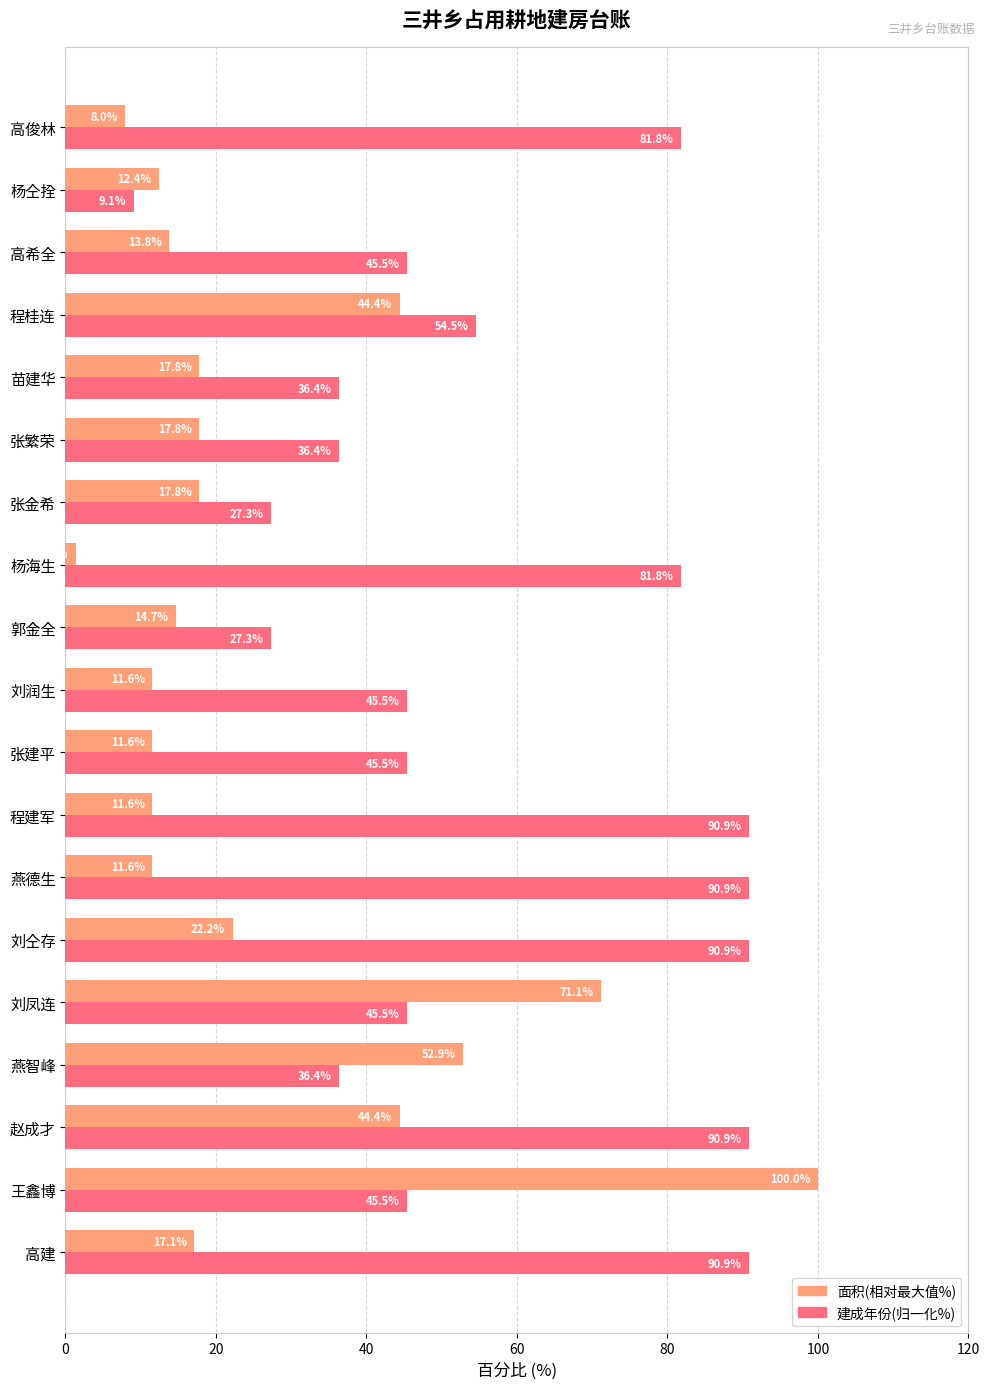

What is the difference between the highest and lowest values at 刘仝存?

68.7